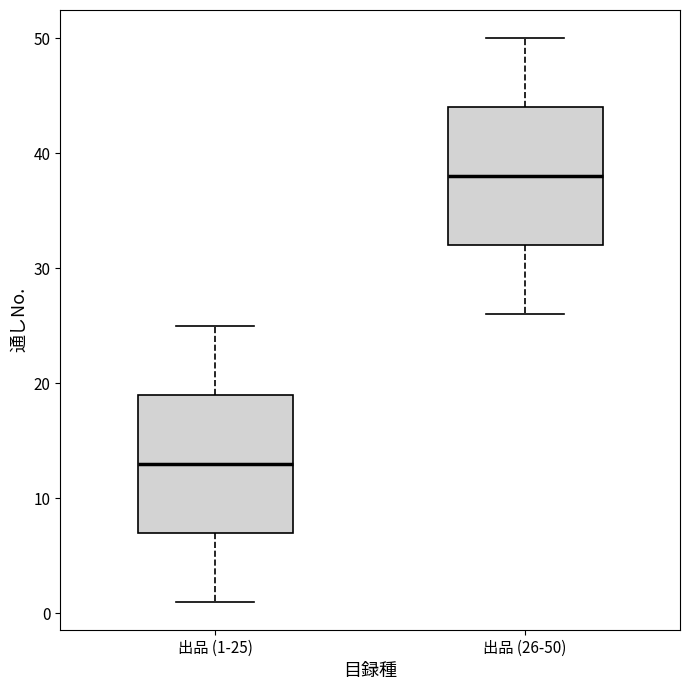

Reading left to right, transcribe this box plot: for each box, give where its median line is, the range the box spans, and where its two whiskers end, as read against the y-axis. The values are not printed on the chart, so give them approximately, as read against the axis.

出品 (1-25): median 13, box 7 to 19, whiskers 1 to 25
出品 (26-50): median 38, box 32 to 44, whiskers 26 to 50